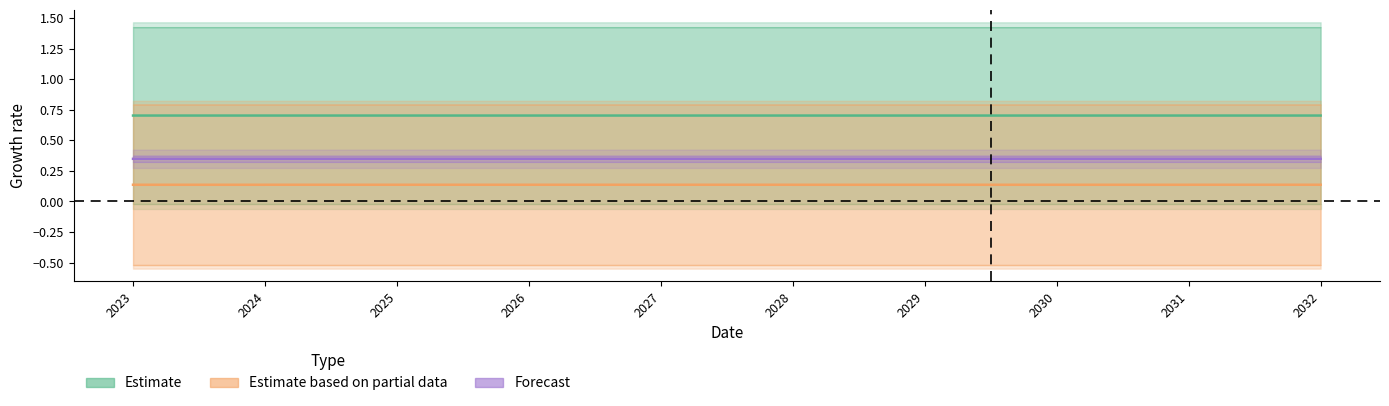

Where is the first local minimum for Estimate based on partial data?

2028